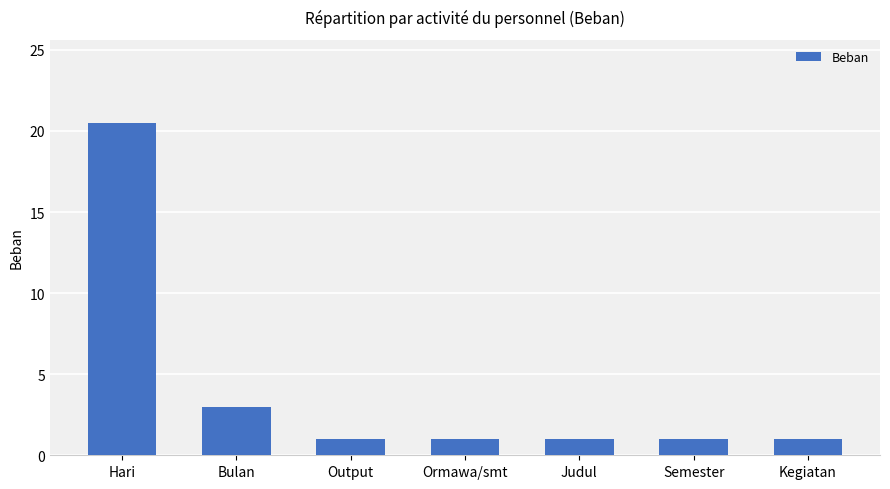

Count the number of data series in this chart.

1